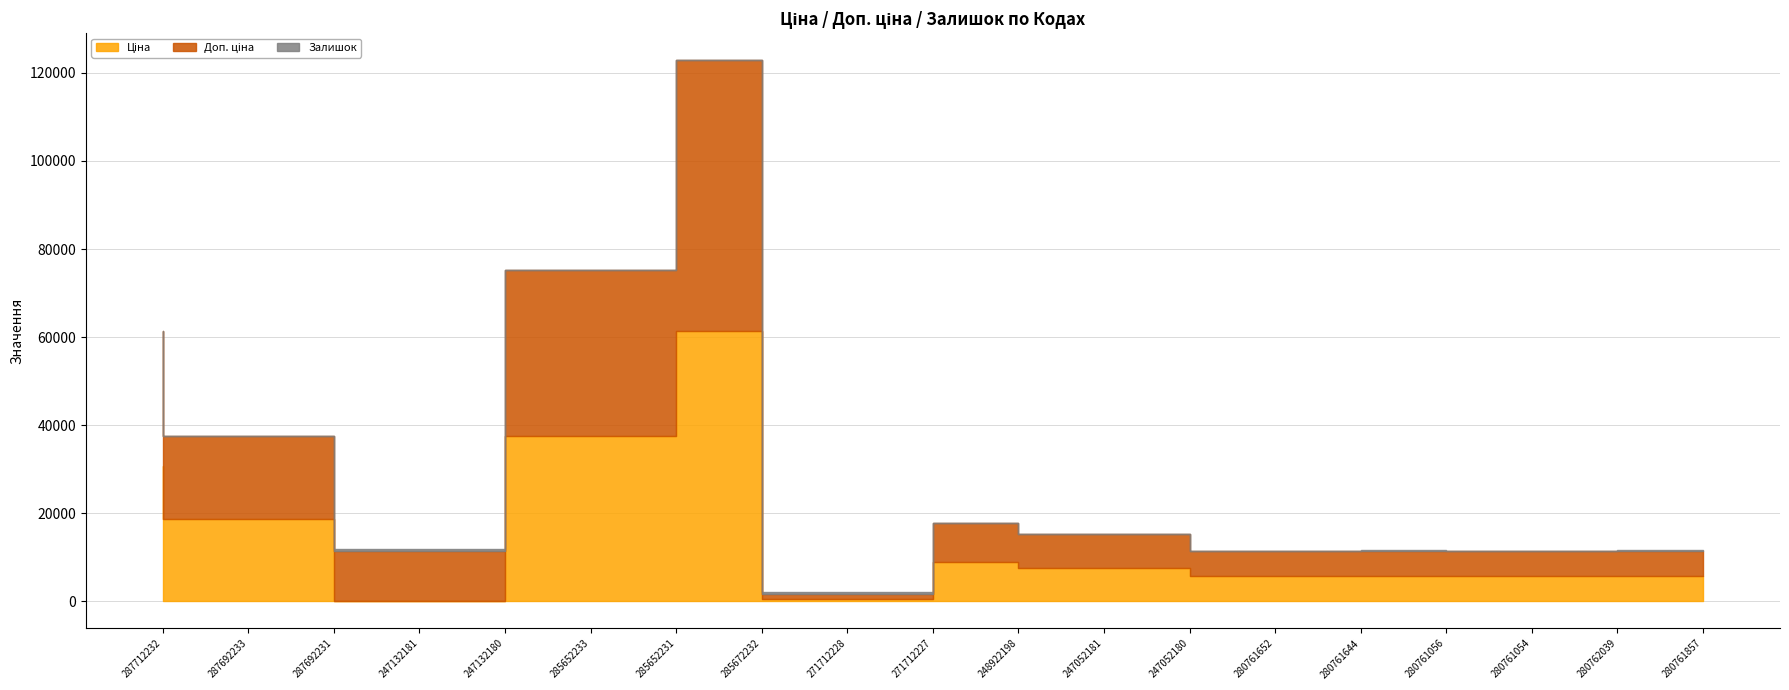

What value does the Залишок series have at 285652231?

23.0